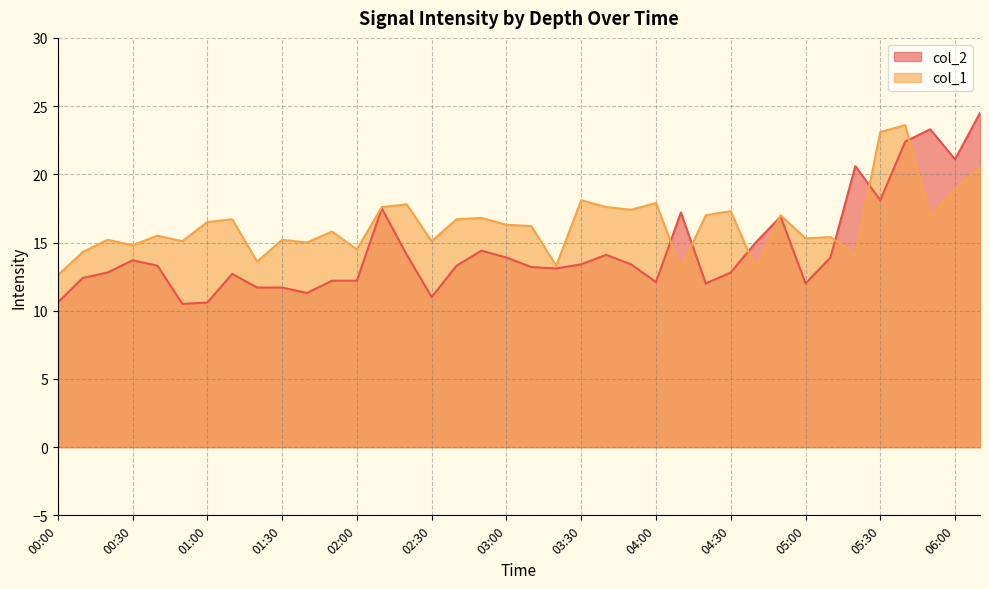

List the series in order of their overall mean, lowest first.

col_2, col_1